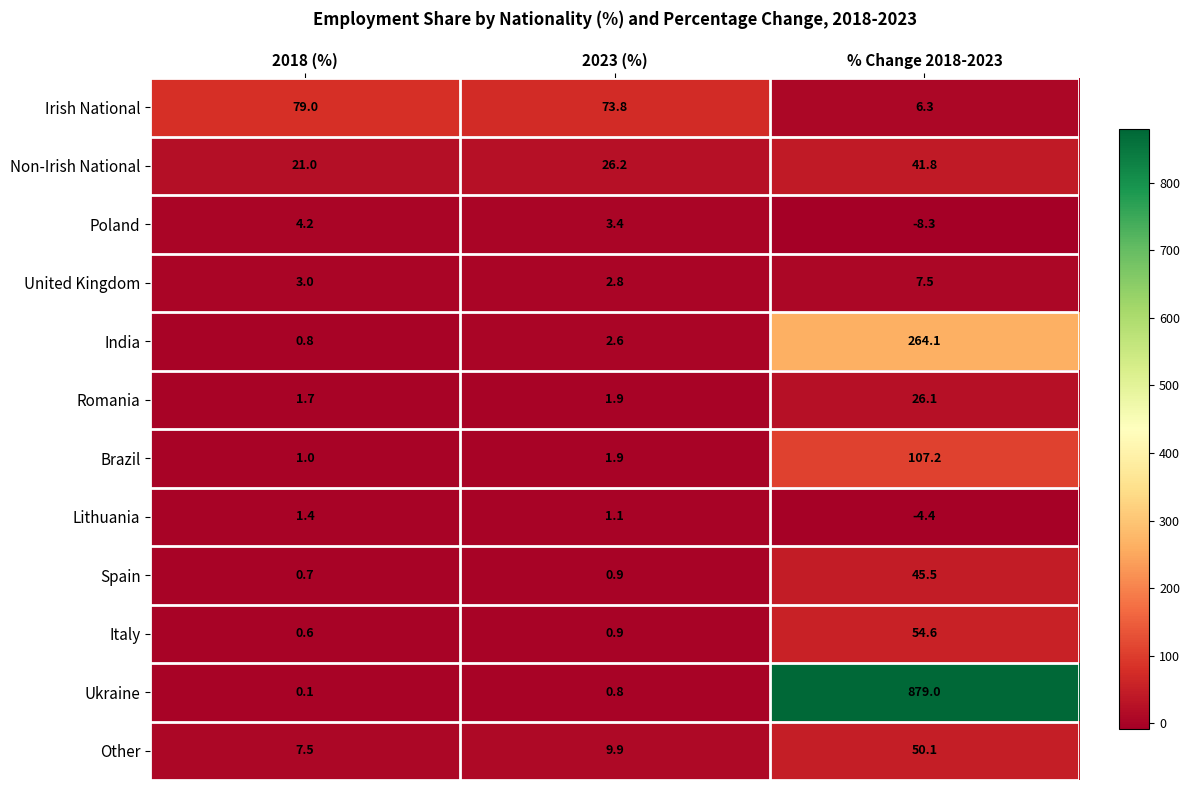

Where does the Non-Irish National series first go above 26?

2023 (%)